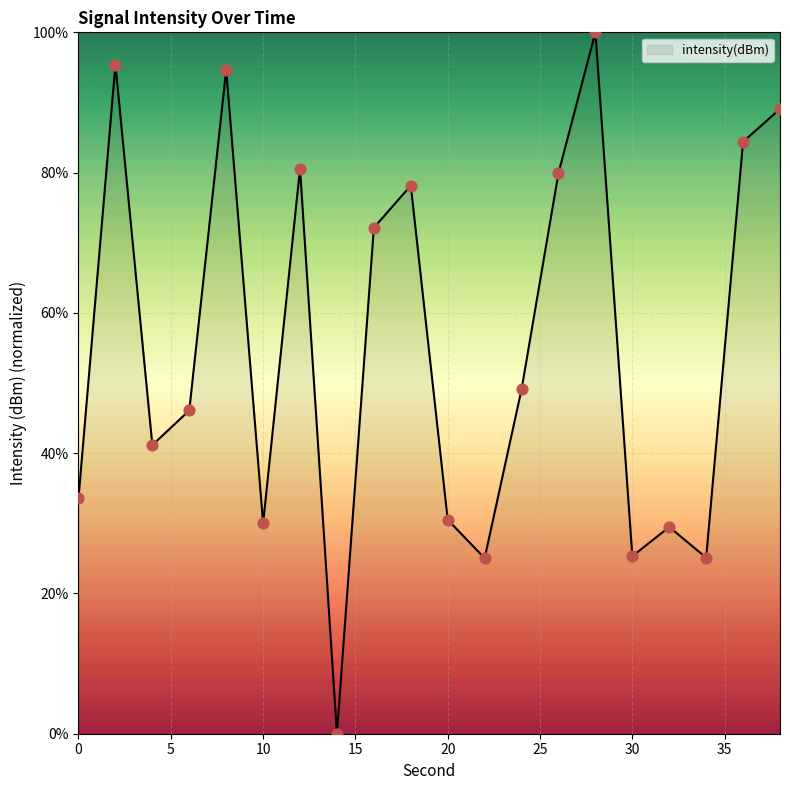

What is the maximum value shown in the chart?

100.0